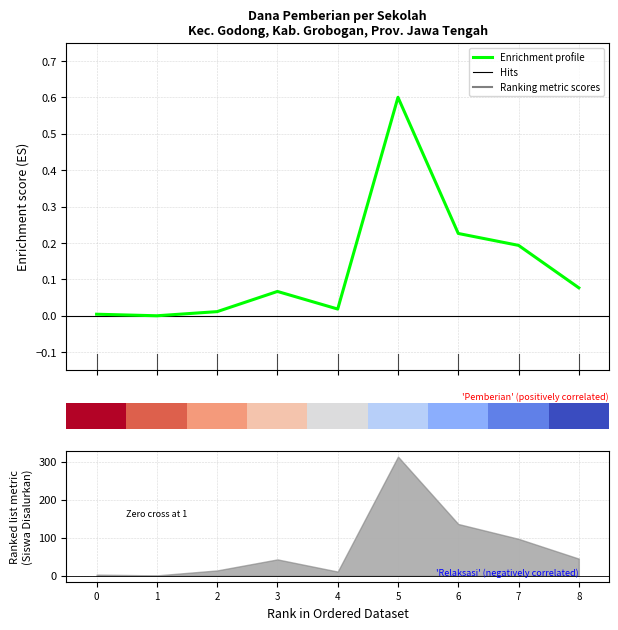

True or false: the data shows 0.0 at 4.

False